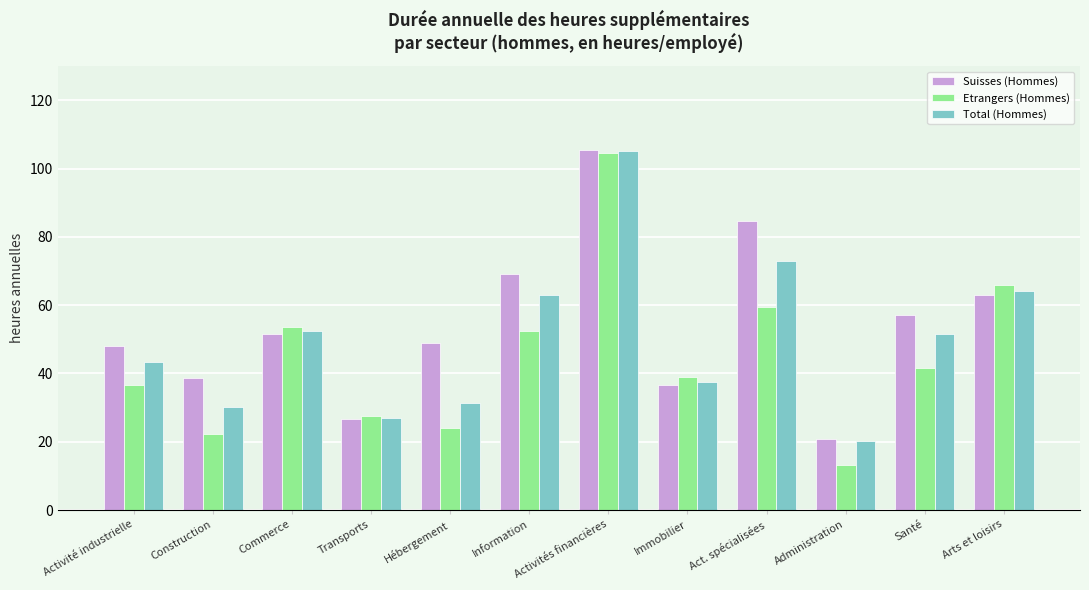

What position from the left is Activités financières?

7